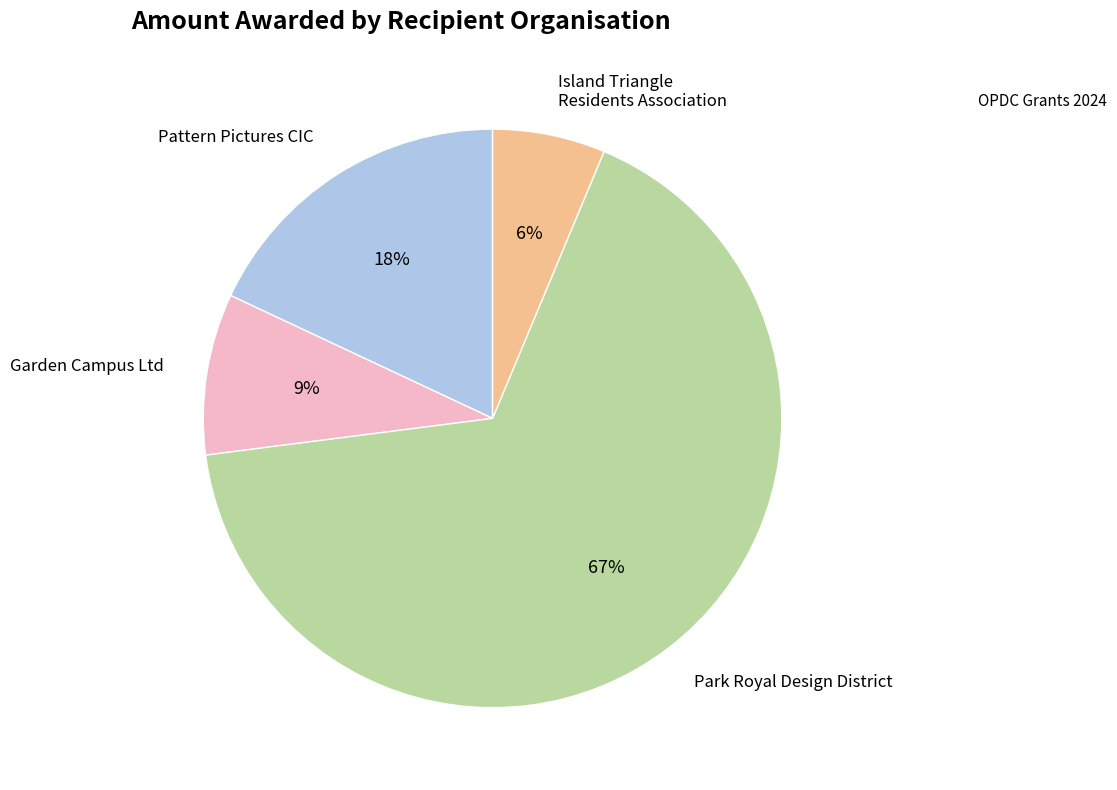

Does any single category account for the majority?

Yes